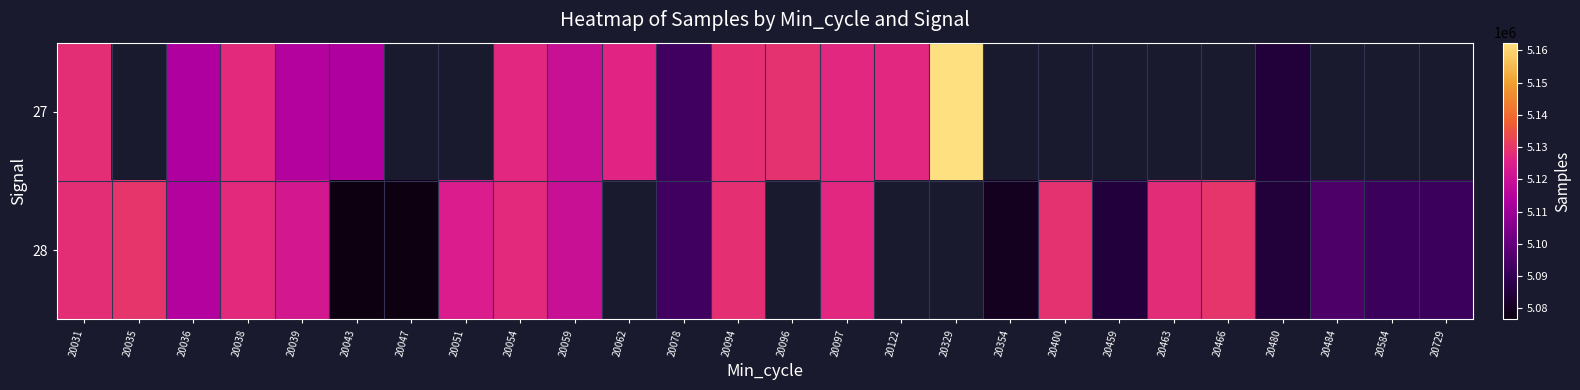

Which label corresponds to the largest value in the chart?

20329